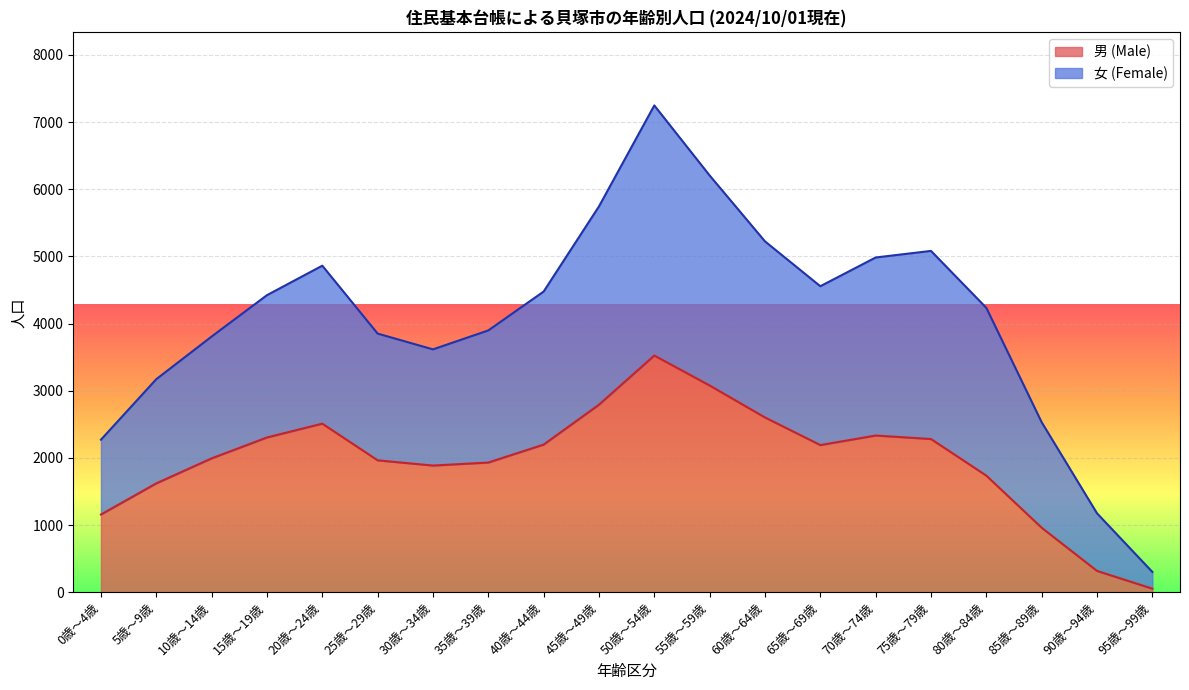

What is the difference between the maximum and minimum values in the 男 (Male) series?

3471